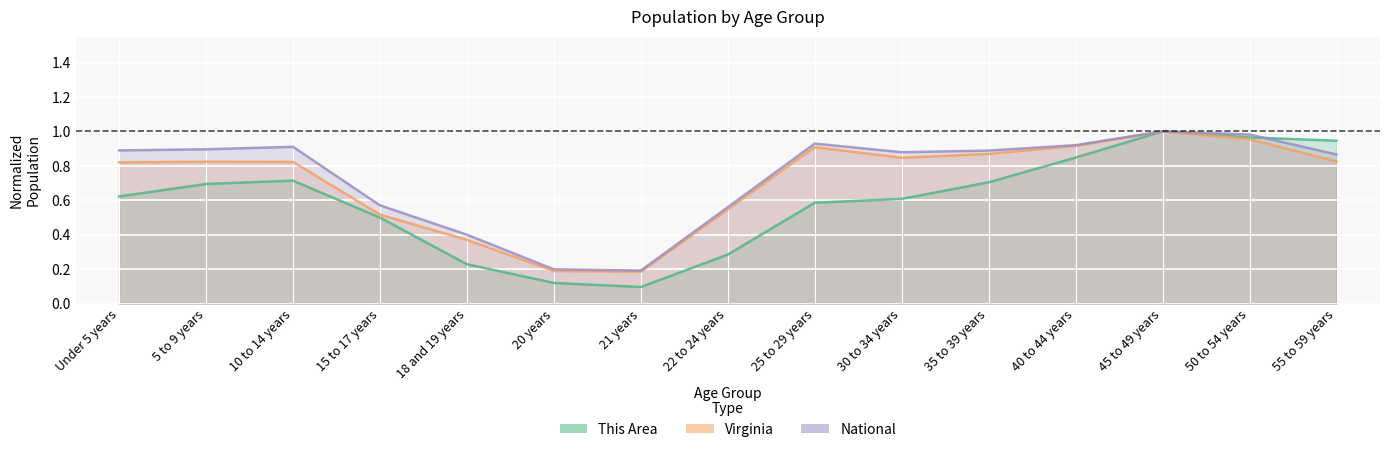

What position from the right is Under 5 years?

15